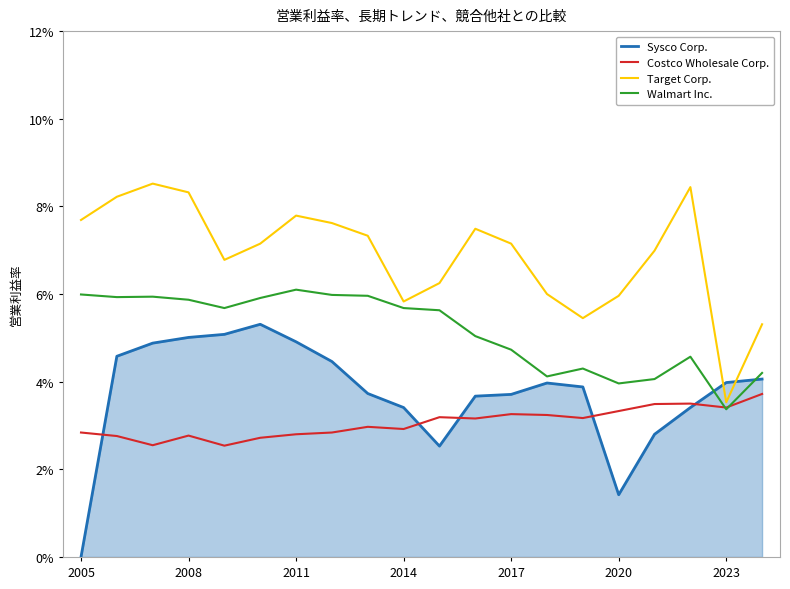

True or false: Target Corp. and Walmart Inc. cross at least once.

False